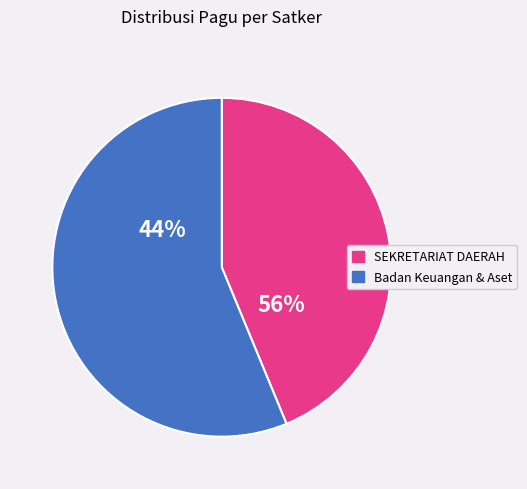

Does Badan Keuangan dan Aset Daerah (3) represent more than half of the total?

No